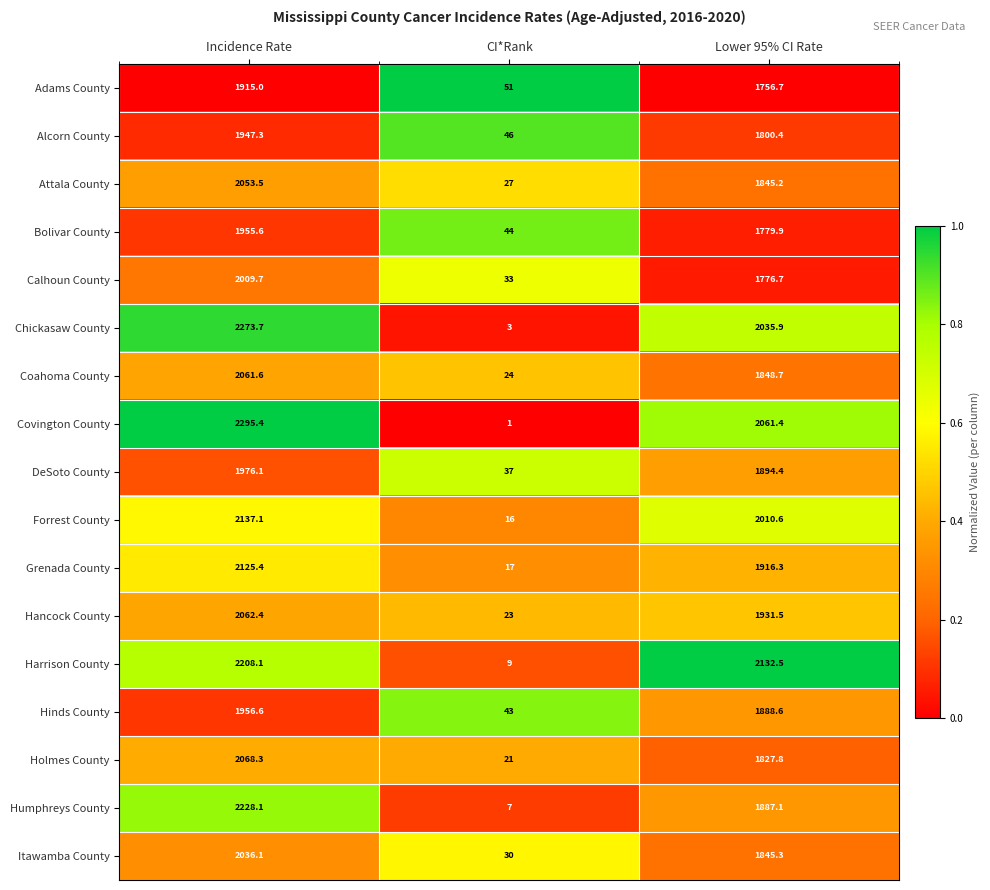

What is the total value across all series at Incidence Rate?

35310.0